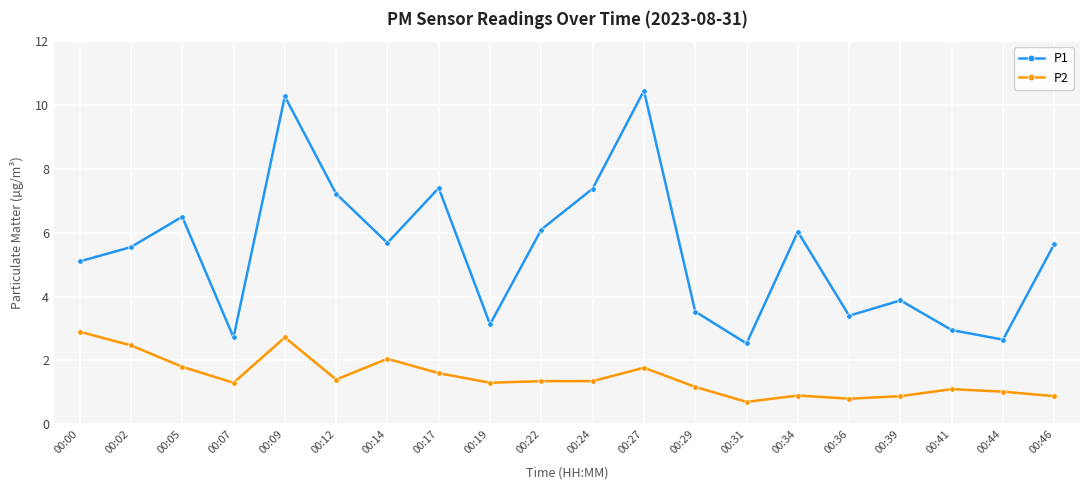

Which category has the highest value across all series?

00:27